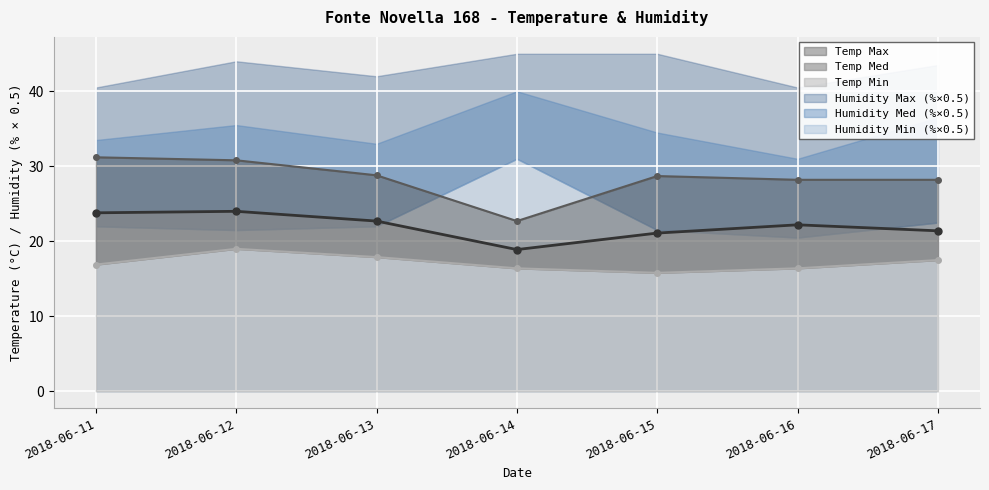

Which has a higher value, 2018-06-17 or 2018-06-12?

2018-06-12